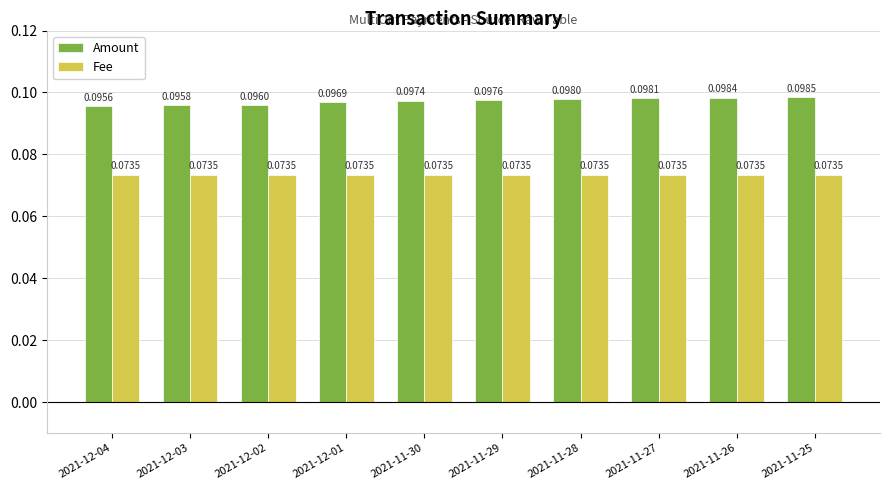

What is the total value across all series at 2021-11-27?

0.2